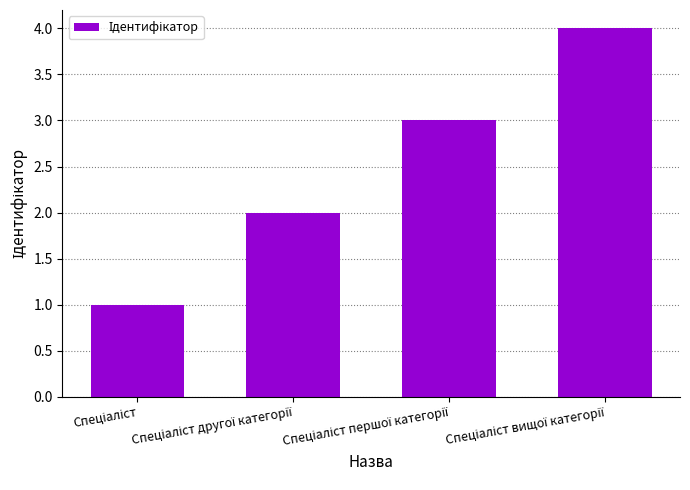

What is the greatest value displayed?

4